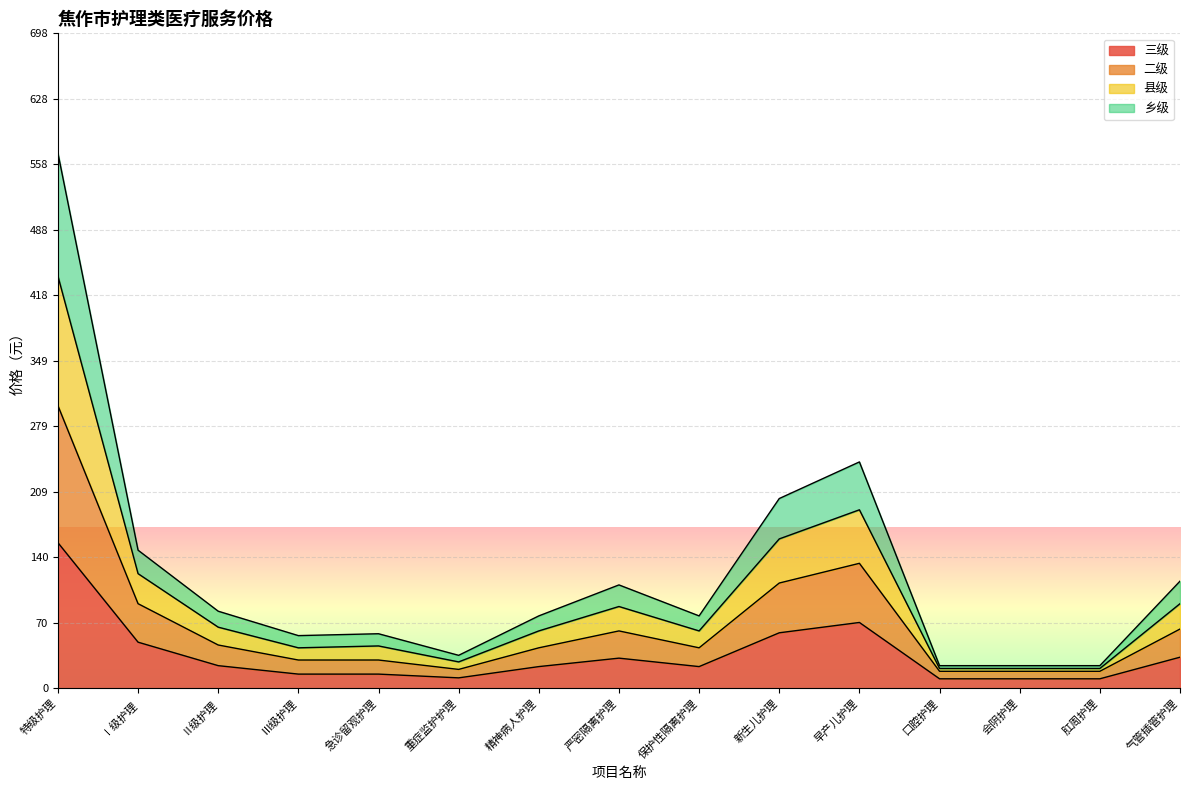

At how many categories does at least one series exceed 103?

6